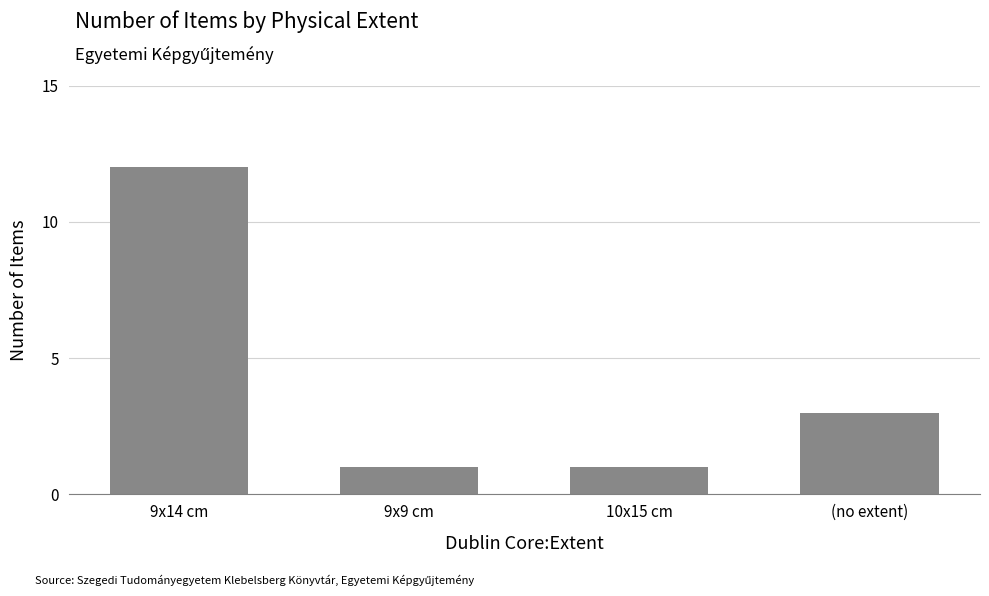

What is the difference between the maximum and minimum values?

11